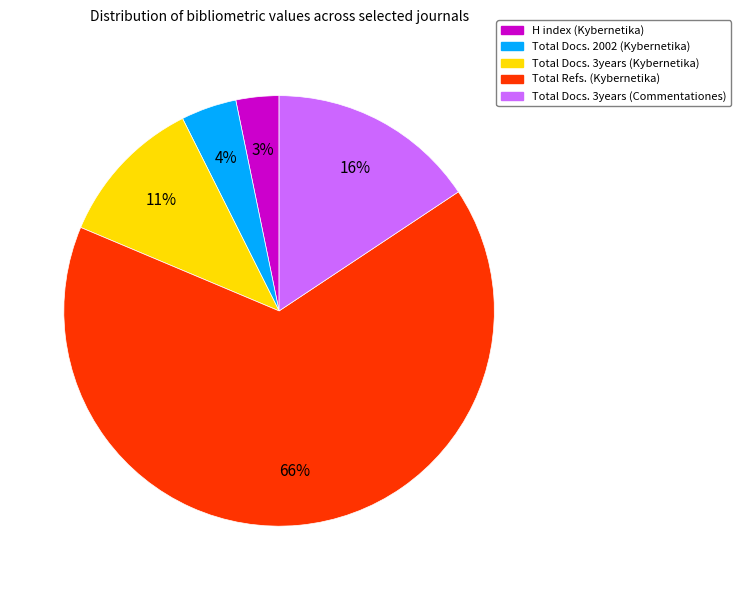

What percentage is the H index (Kybernetika) slice, to the nearest percent?

3%